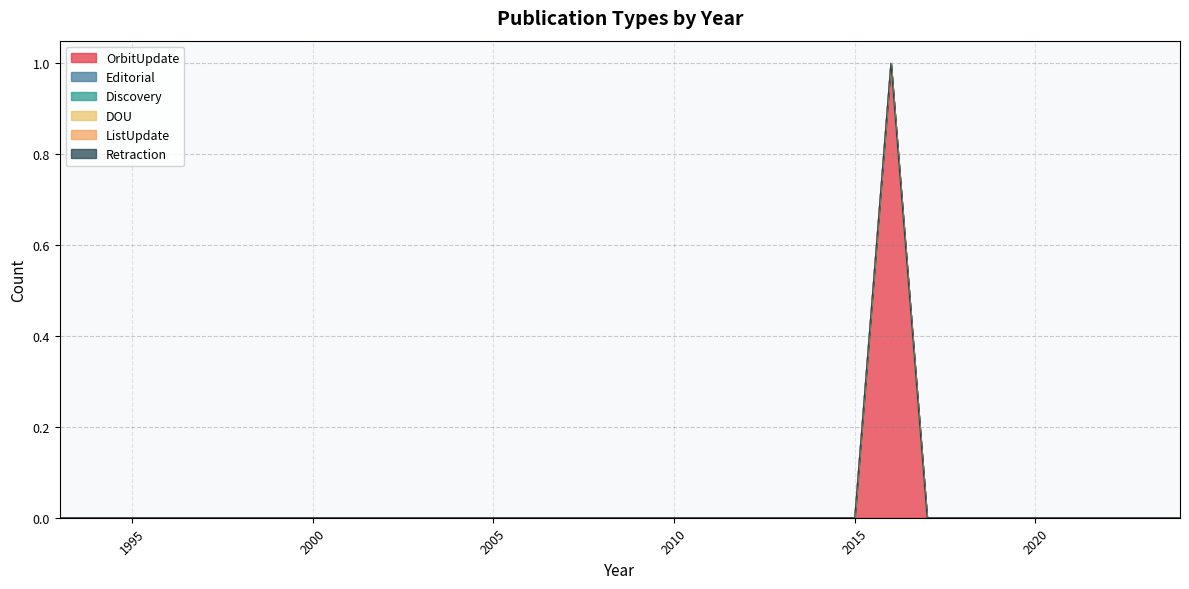

Which series has the largest total across all categories?

OrbitUpdate